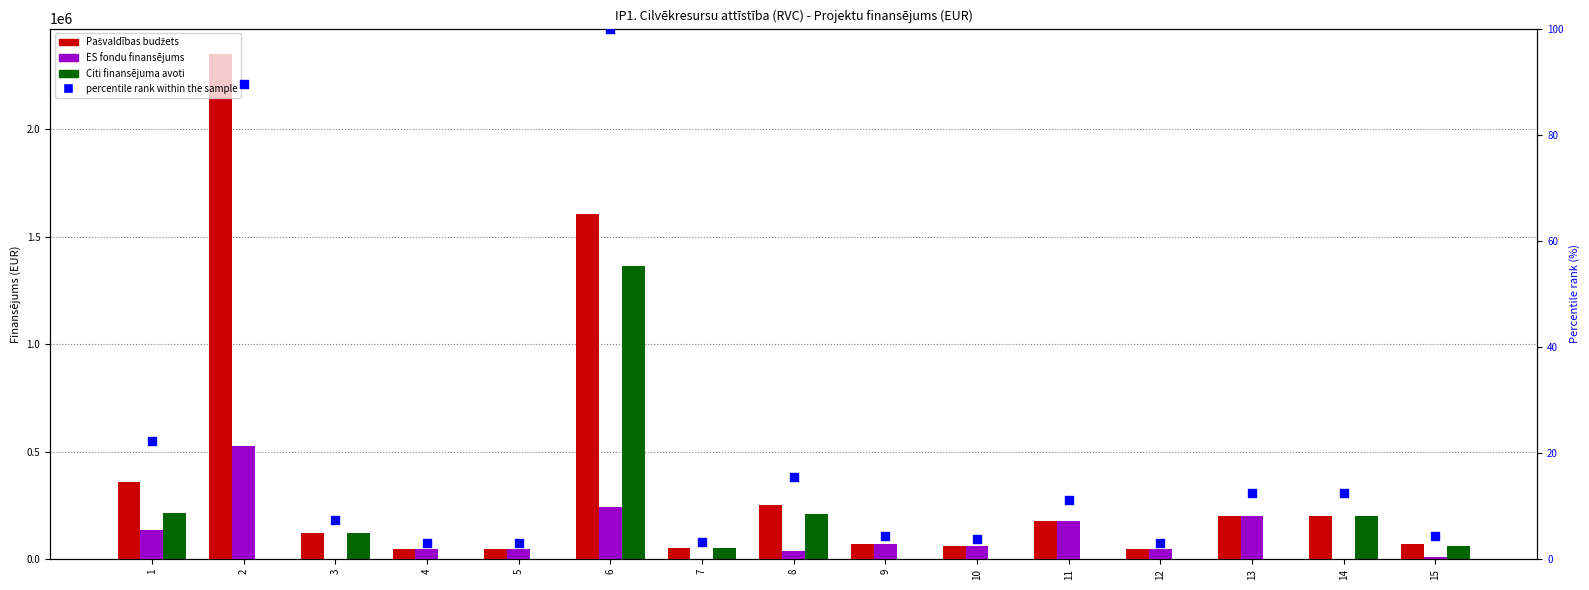

Which series reaches the minimum Y coordinate?

ES fondu finansējums